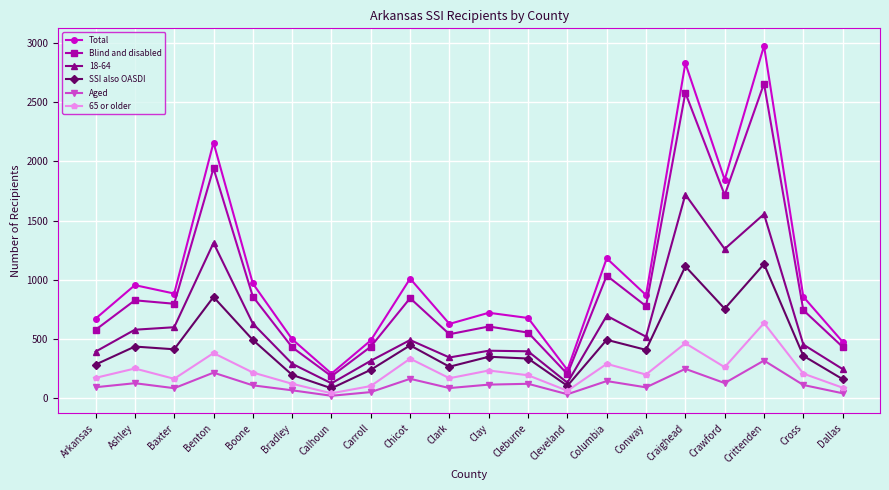

True or false: Total and 65 or older intersect in this chart.

False